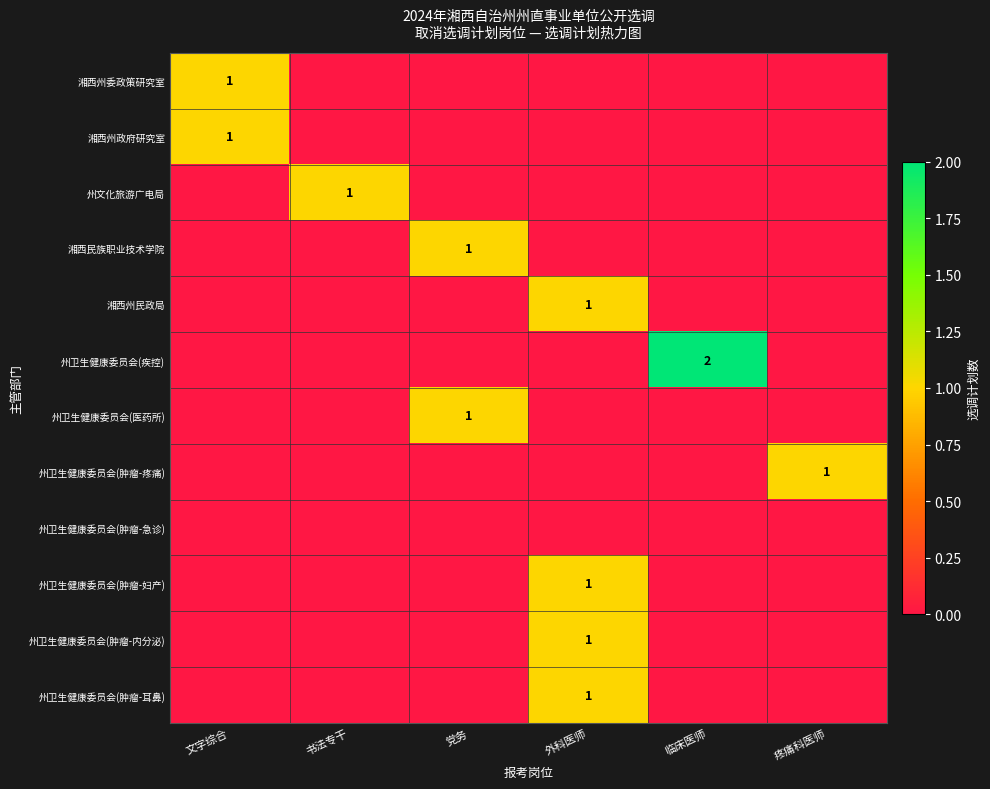

True or false: 州卫生健康委员会(肿瘤-内分泌) has a value of 1 at 外科医师.

True